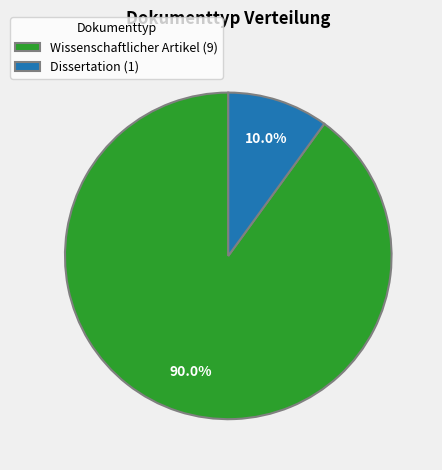

Rank the categories by value from lowest to highest.

Dissertation, Wissenschaftlicher Artikel